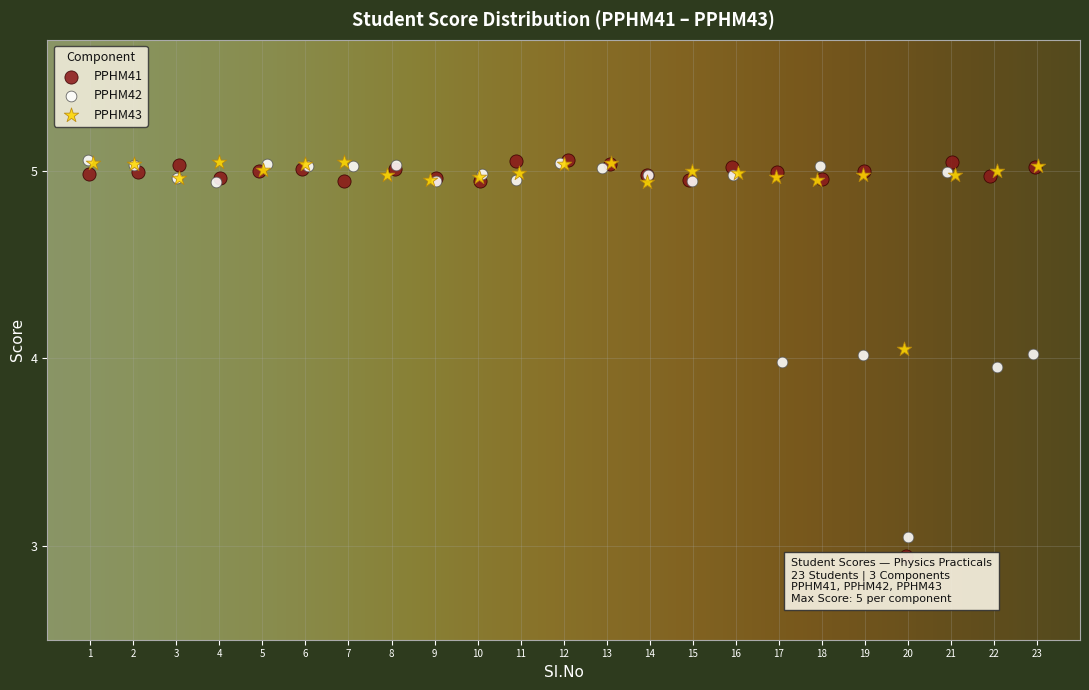

Which series has the widest spread of Y values?

PPHM41